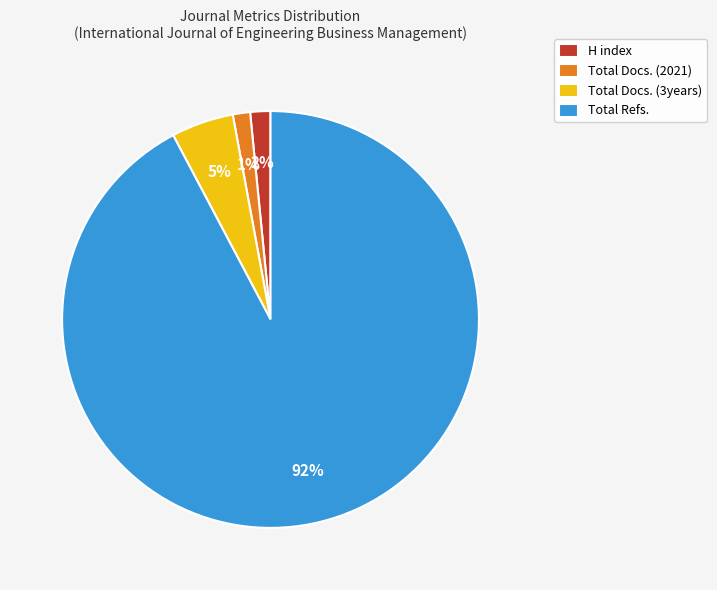

Between Total Docs. (3years) and Total Docs. (2021), which is larger?

Total Docs. (3years)